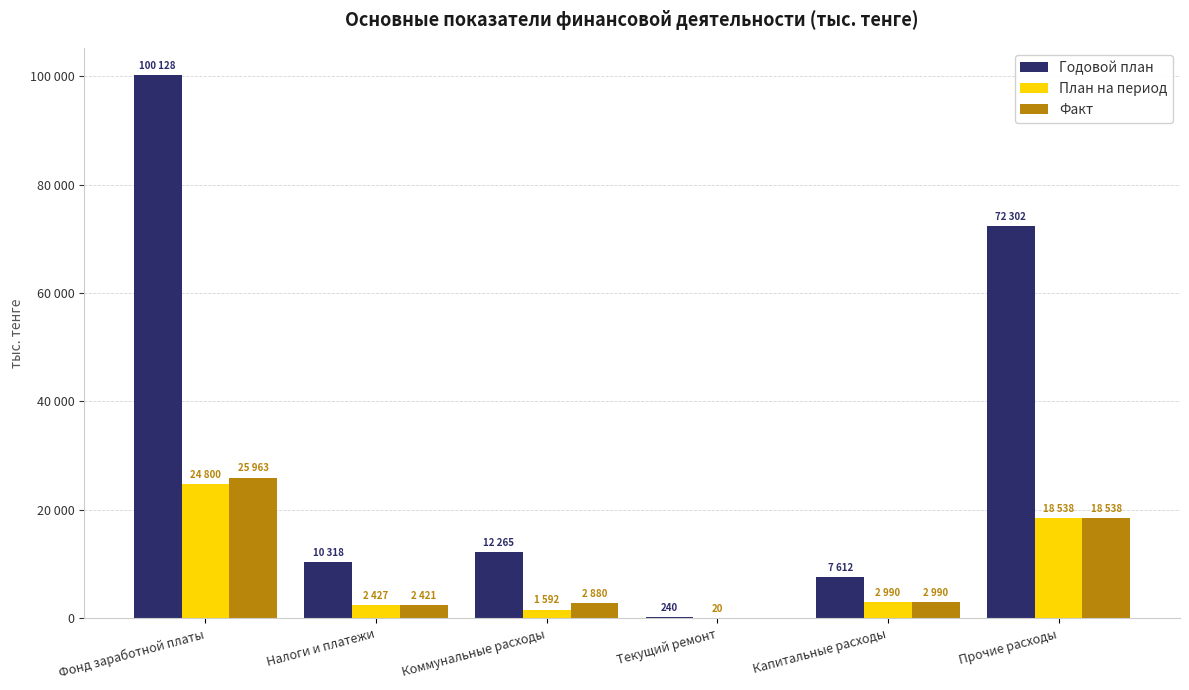

At which label does План на период first exceed 2990?

Фонд заработной платы